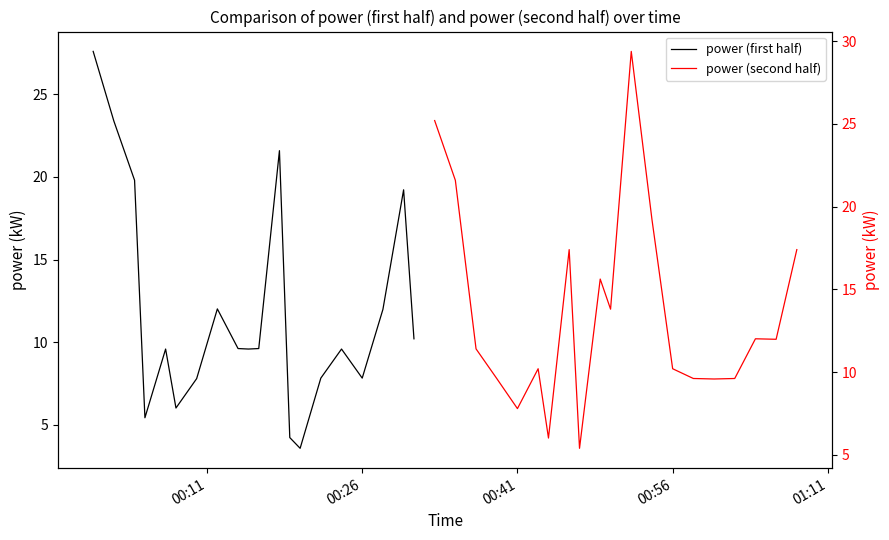

What is the sum of all power (second half) values?

273.0